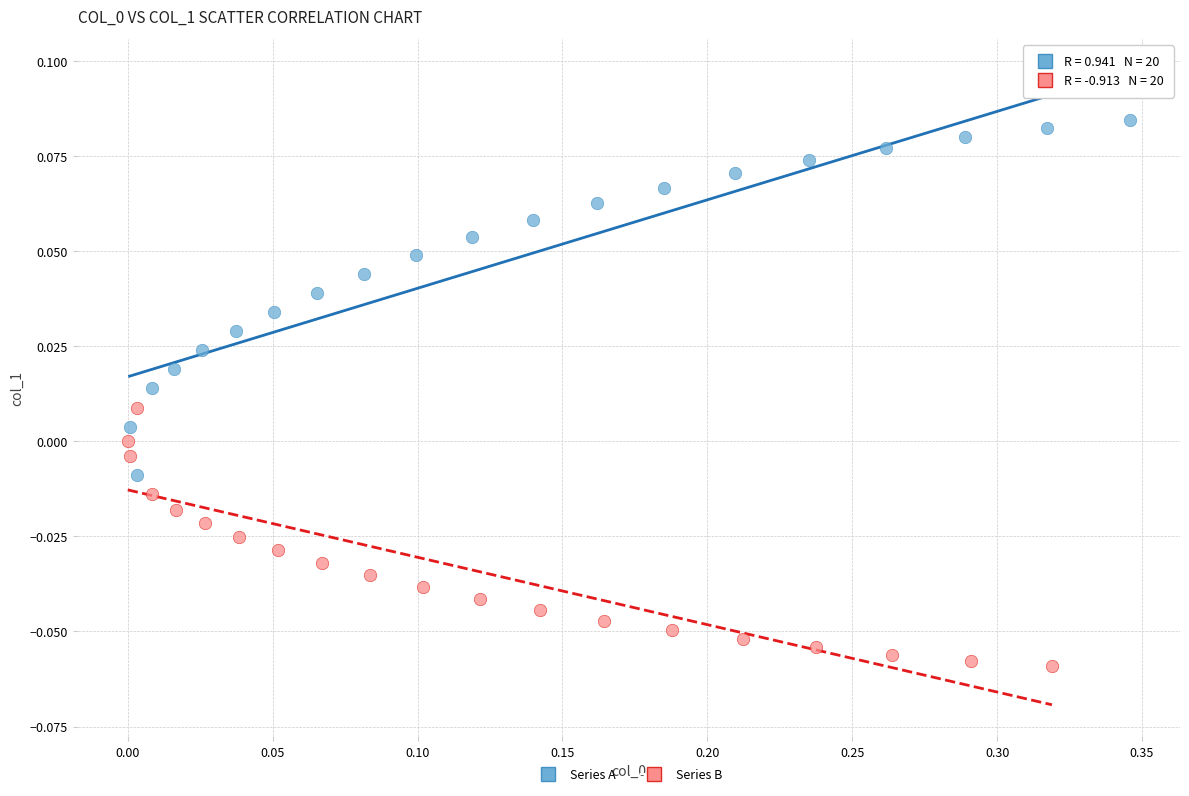

Which series contains the highest Y value?

Series A